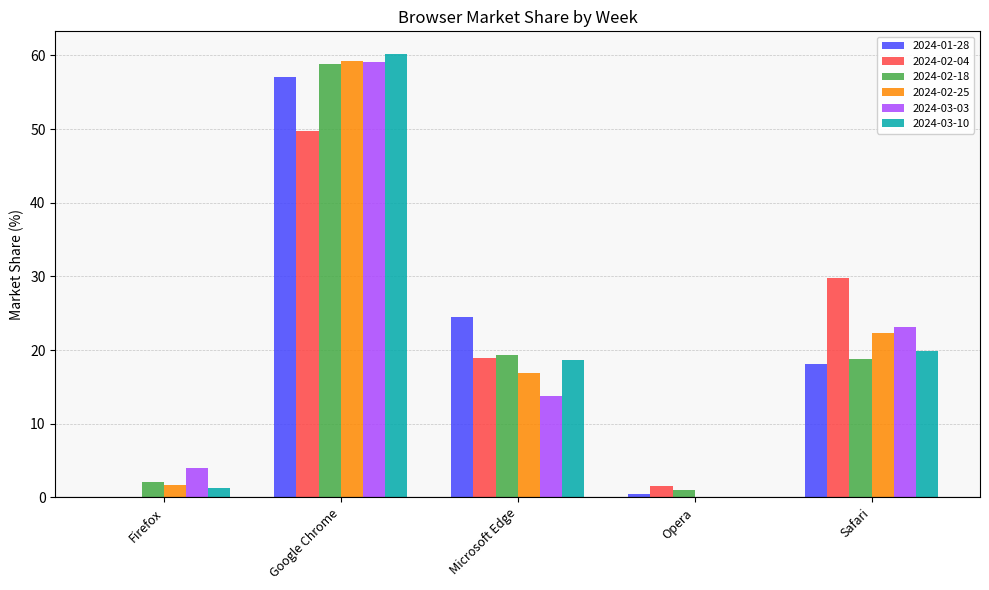

Are the bars grouped side by side (vs. stacked)?

Yes